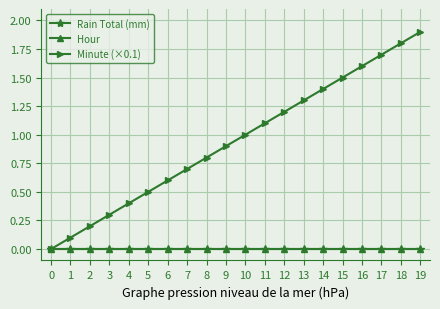

List the labels in order of Rain Total (mm) value, smallest first.

0, 1, 2, 3, 4, 5, 6, 7, 8, 9, 10, 11, 12, 13, 14, 15, 16, 17, 18, 19